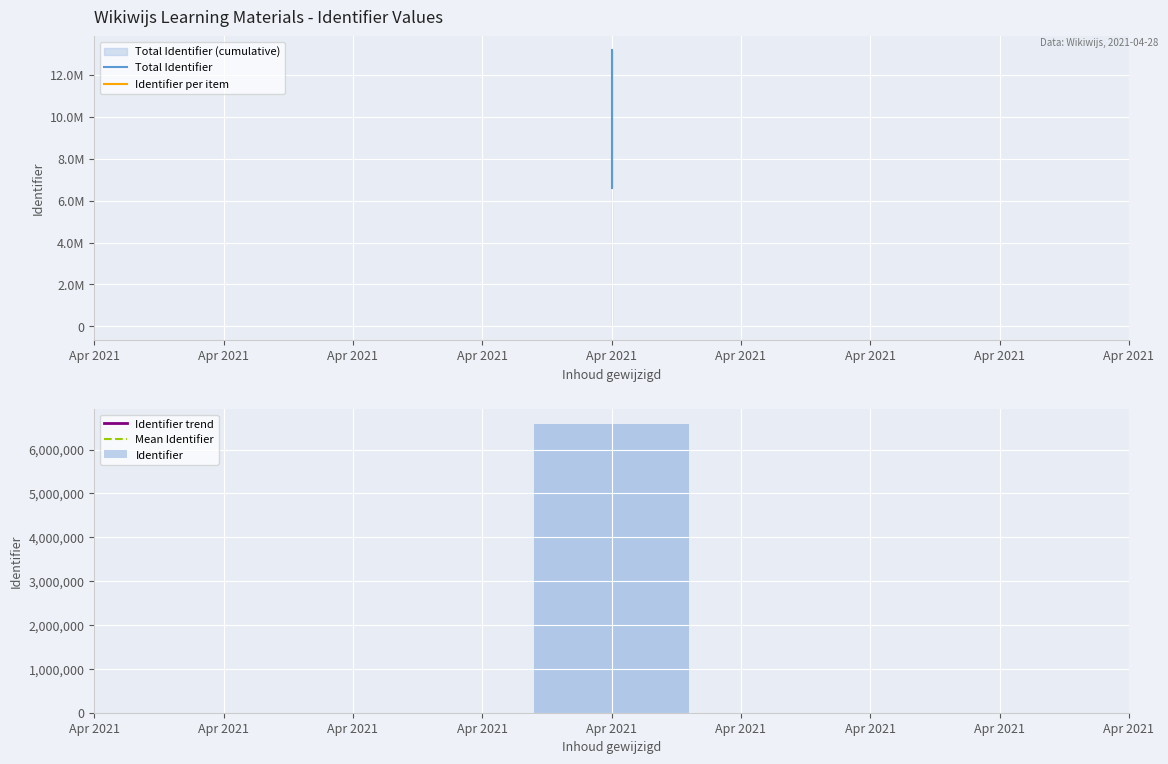

Reading left to right, list all the values displayed in this chart.

Total Identifier: 6591787	13183576
Identifier per item: 6591787	6591789
Identifier trend: 6591787	6591789
Mean Identifier: 6591787	6591789
Identifier: 6591787	6591789